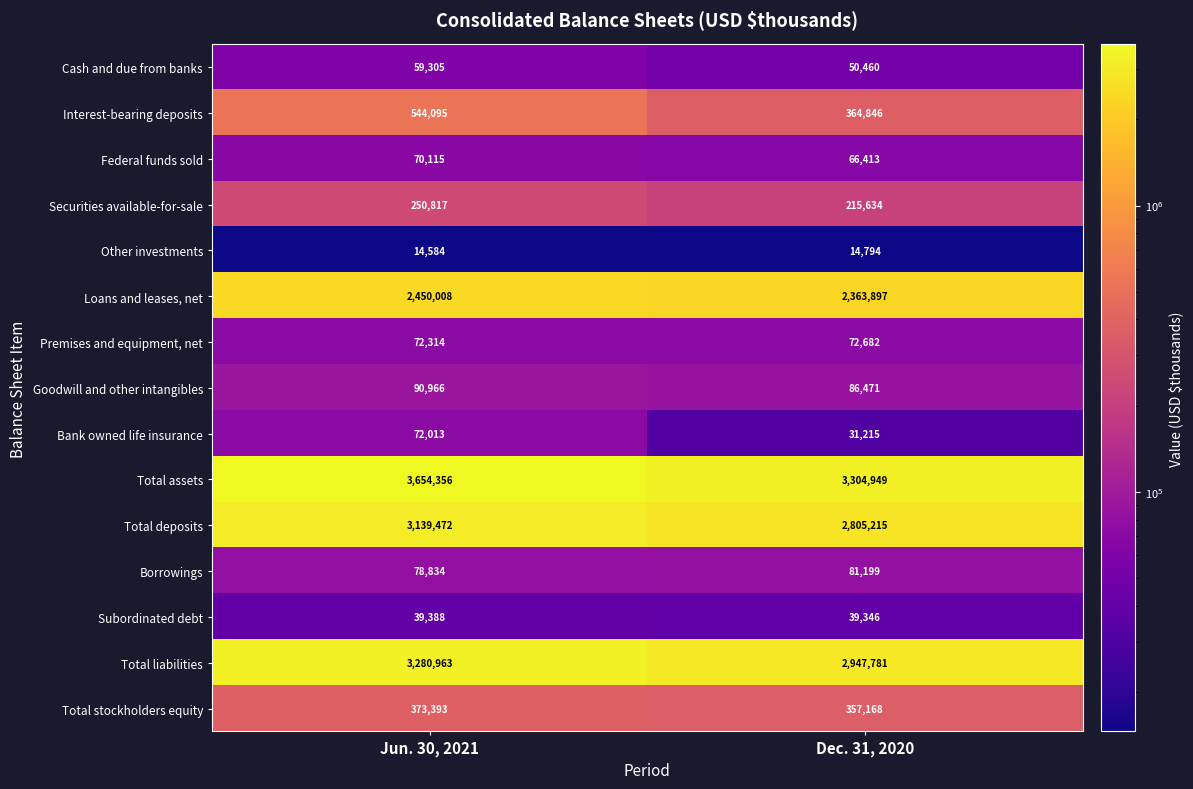

Which category has the highest value in the Interest-bearing deposits series?

Jun. 30, 2021